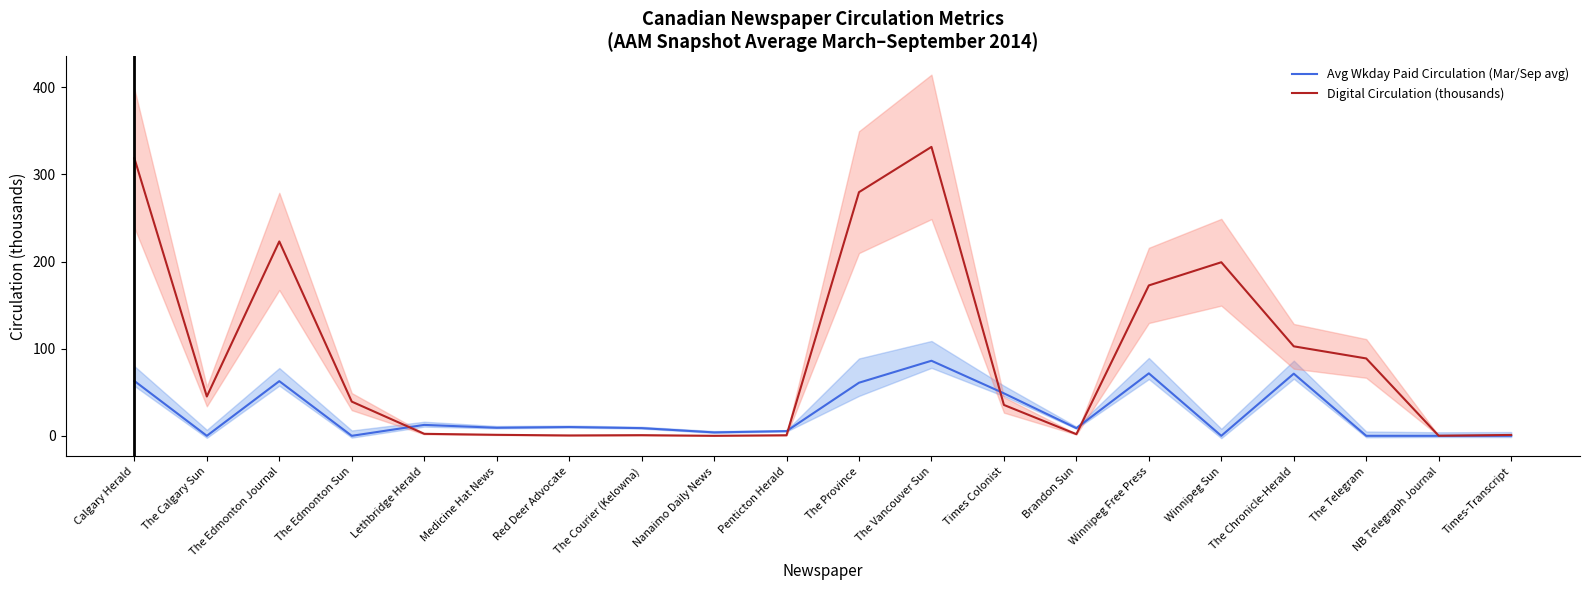

Does the chart display data point markers on the line(s)?

No